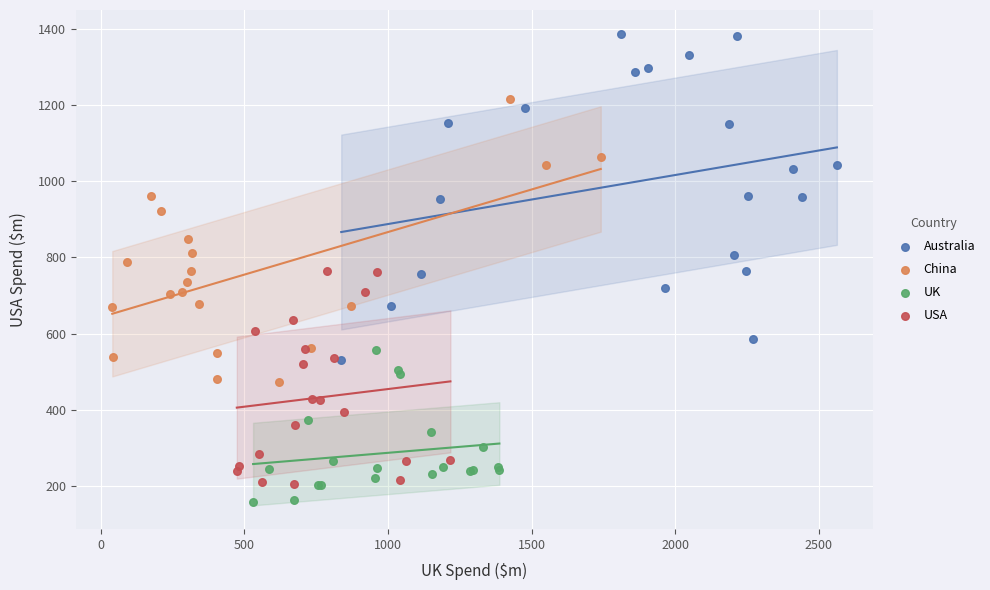

Which series has the widest spread of Y values?

Australia